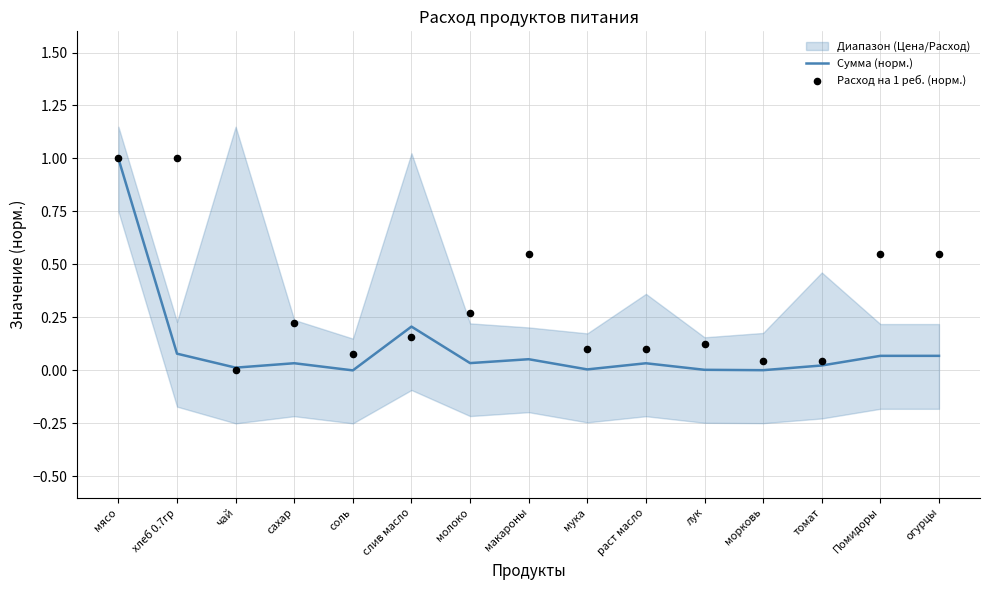

The Сумма (норм.) series shows 0.0 at морковь. True or false?

True